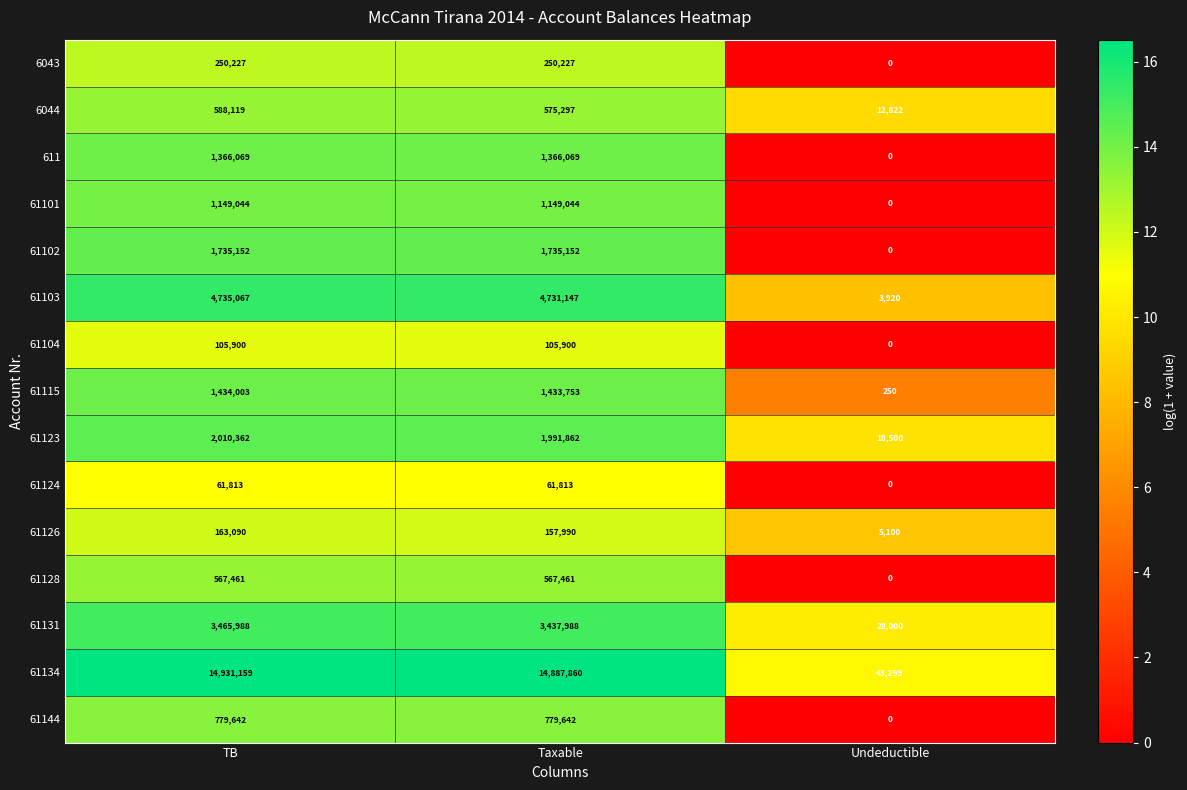

How many categories are shown in the chart?

3